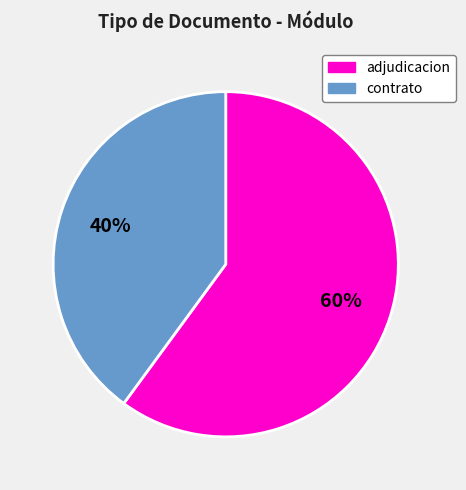

Rank the categories by value from highest to lowest.

adjudicacion, contrato